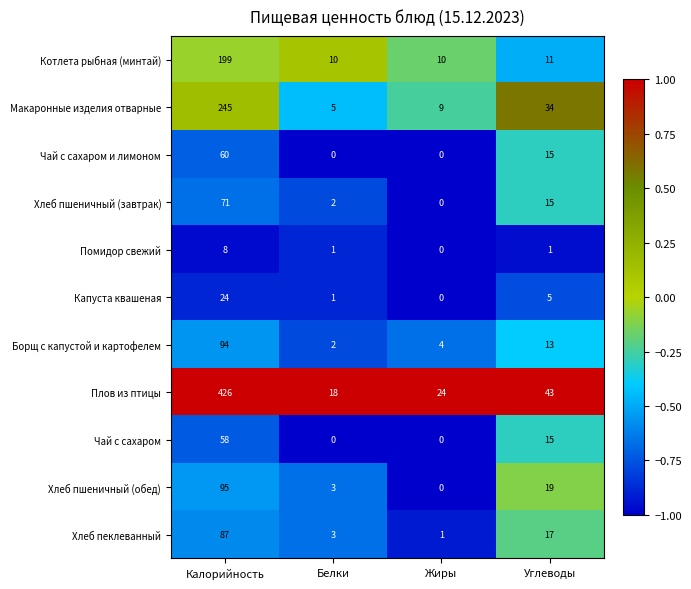

Where does the Хлеб пшеничный (завтрак) series first go above 15?

Калорийность